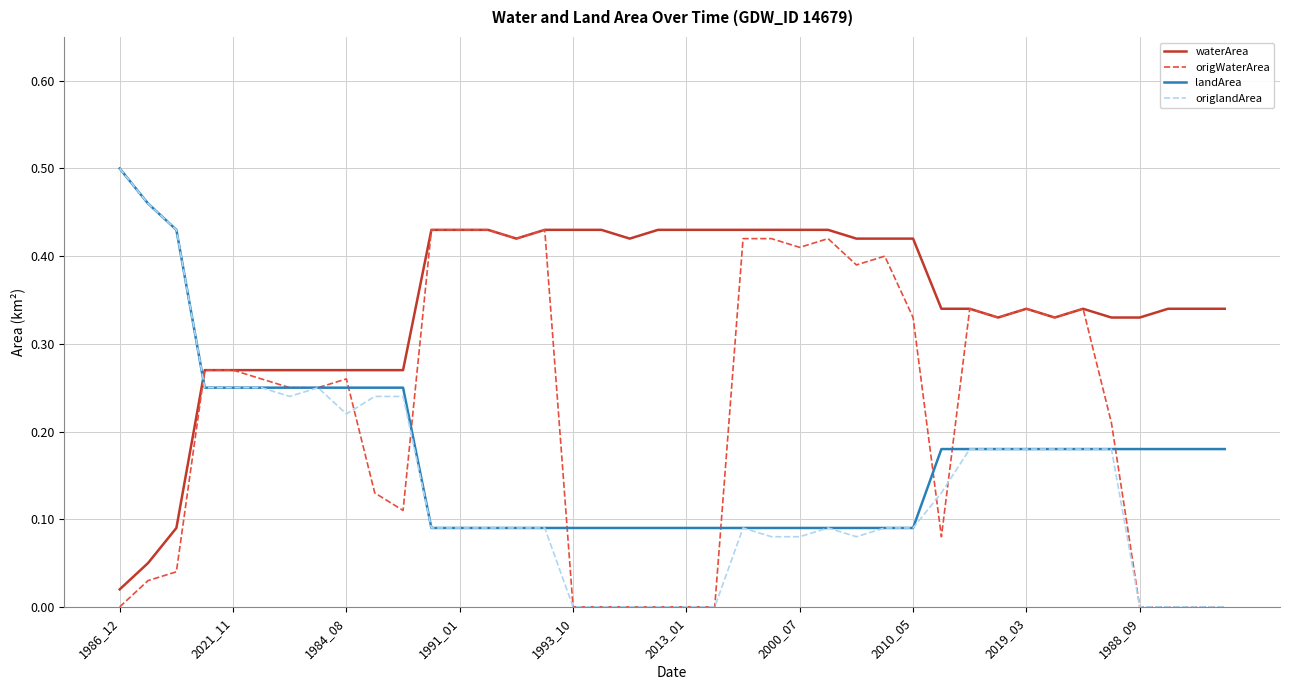

Which series has the widest spread of values?

origlandArea